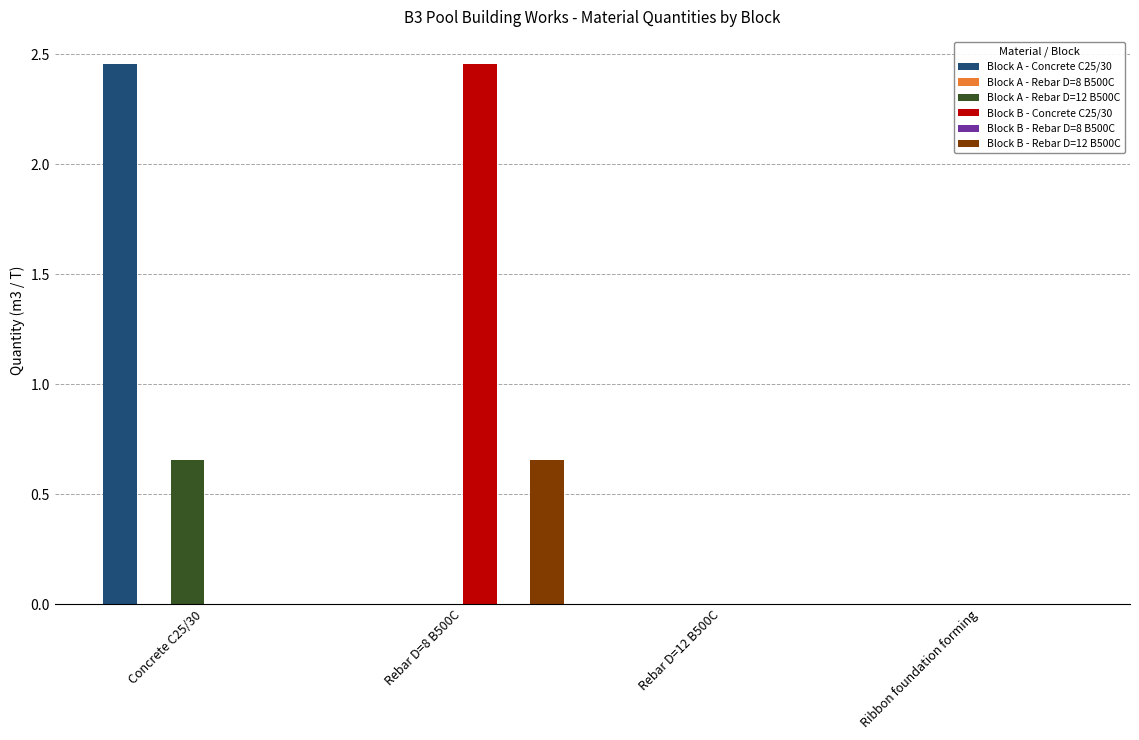

At which label does Block A - Rebar D=12 B500C reach its peak?

Concrete C25/30